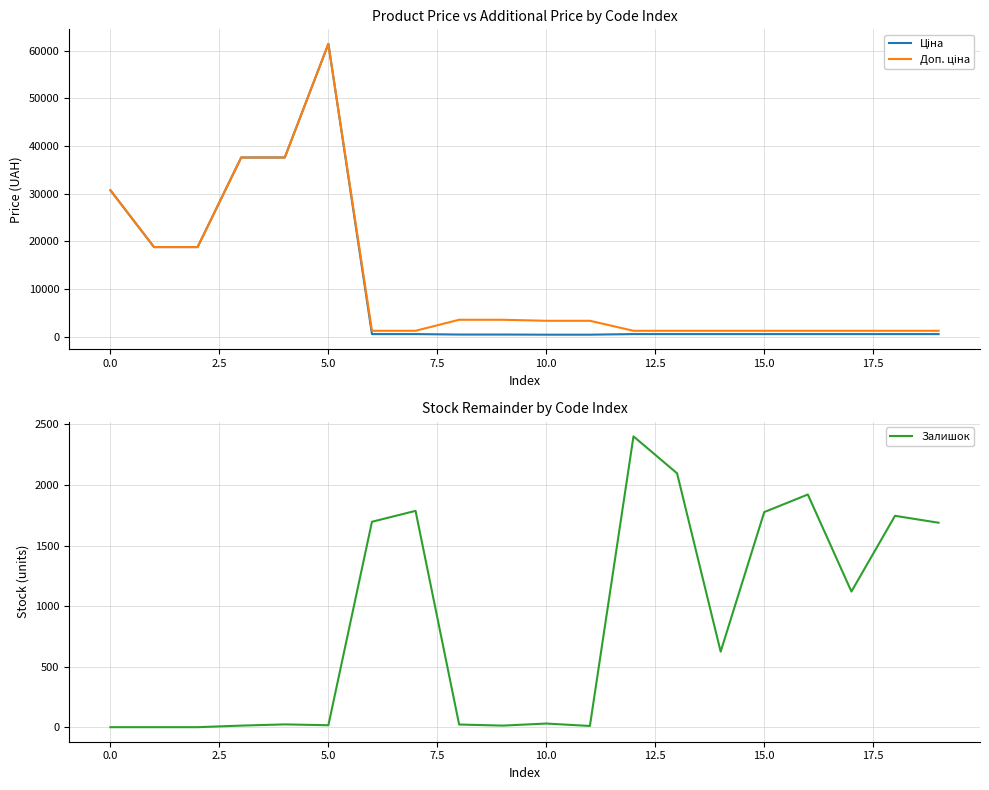

In Доп. ціна, how many points are higher than both neighbors (excluding endpoints)?

1